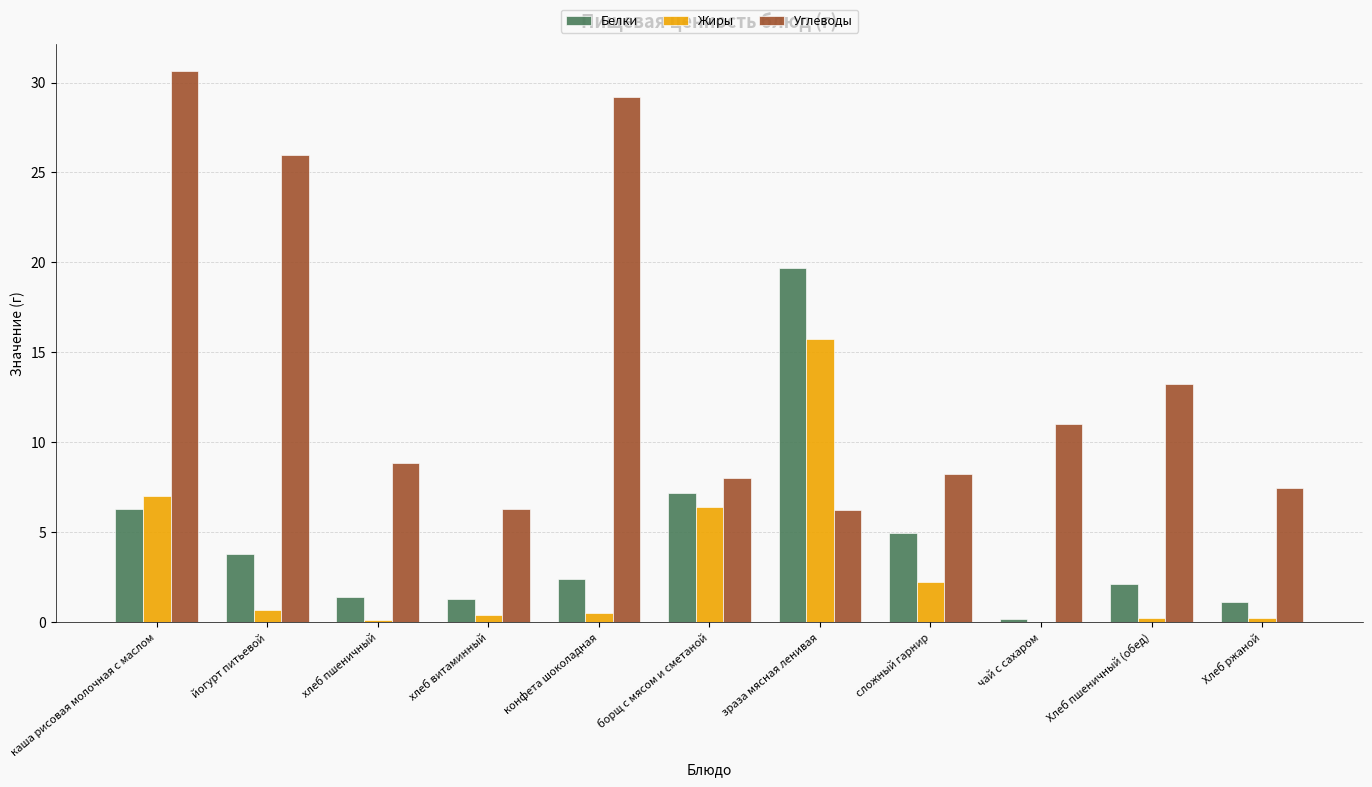

True or false: Углеводы has a value of 17.7 at Хлеб пшеничный (обед).

False